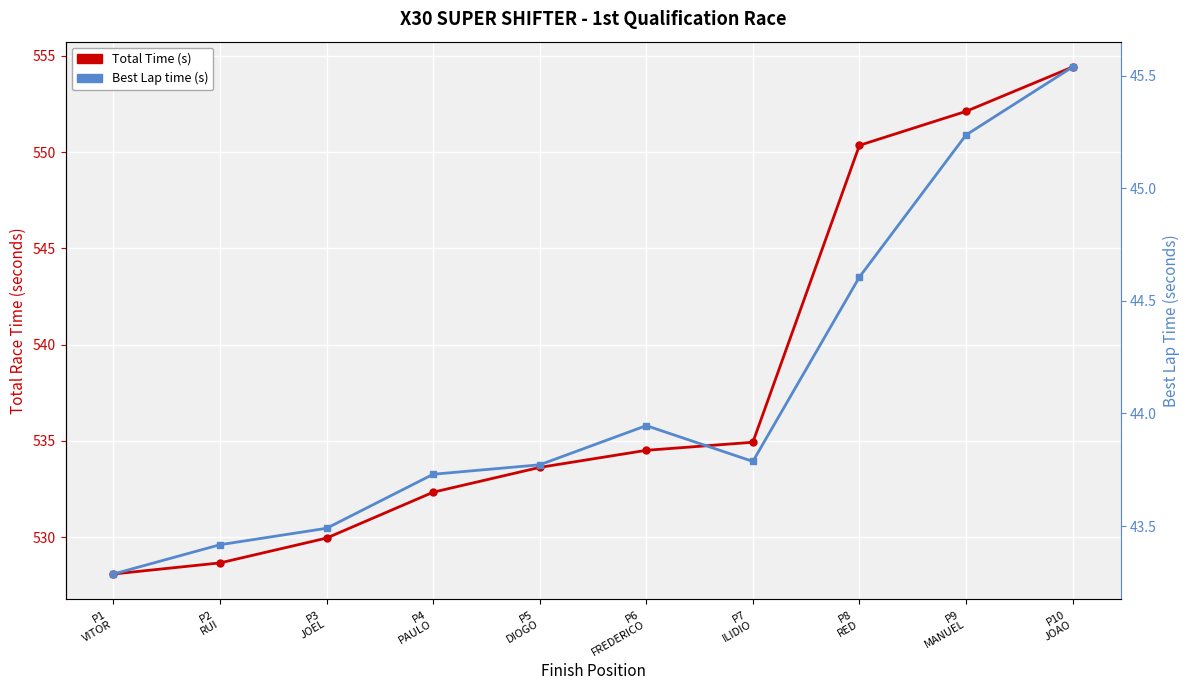

How many categories are shown in the chart?

10